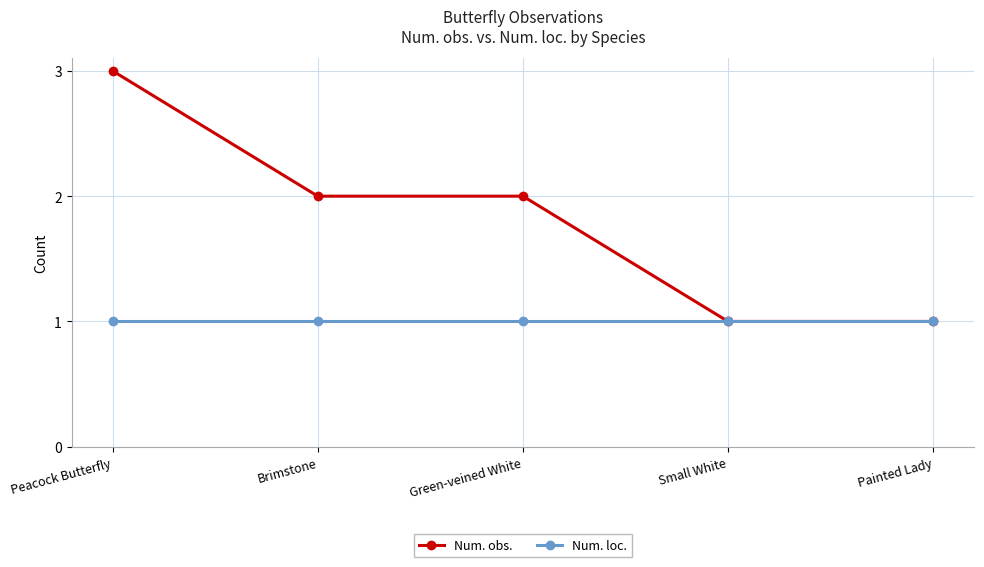

What value does the Num. loc. series have at Small White?

1